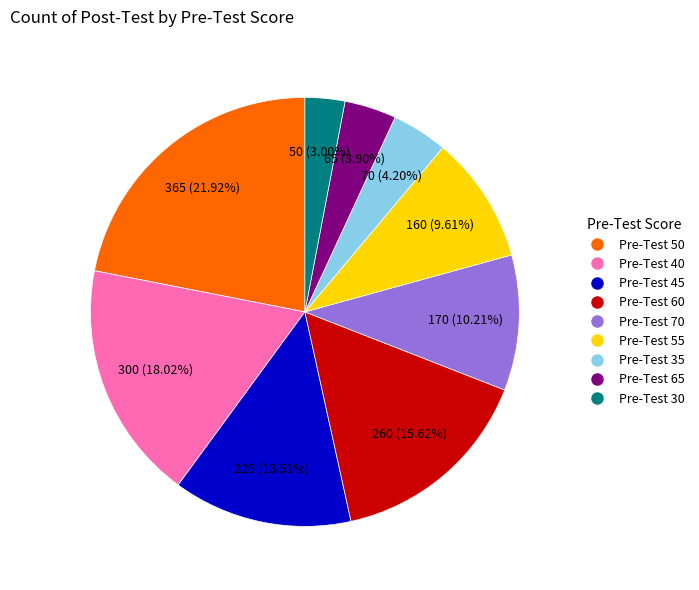

Does any single category account for the majority?

No